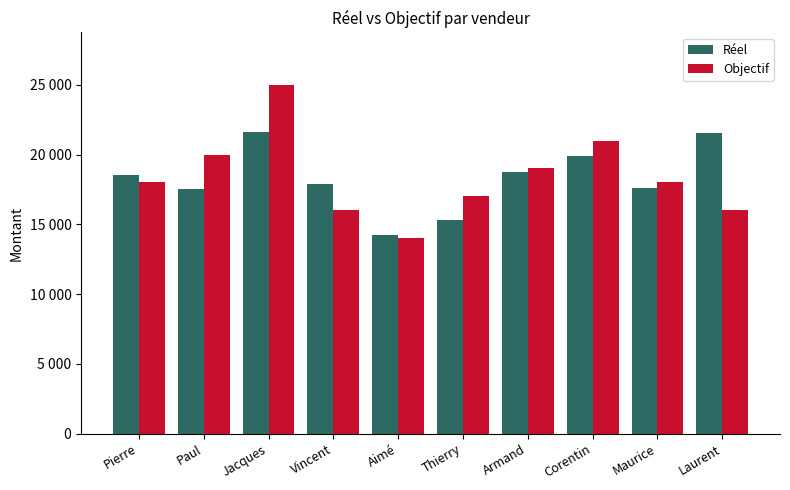

The Réel series shows 15321 at Thierry. True or false?

True